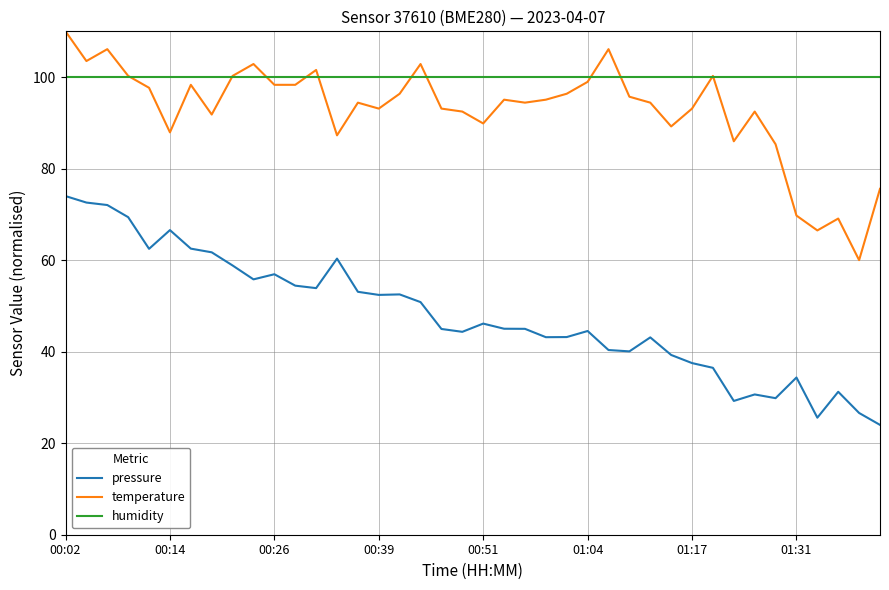

Which series has the largest total across all categories?

humidity